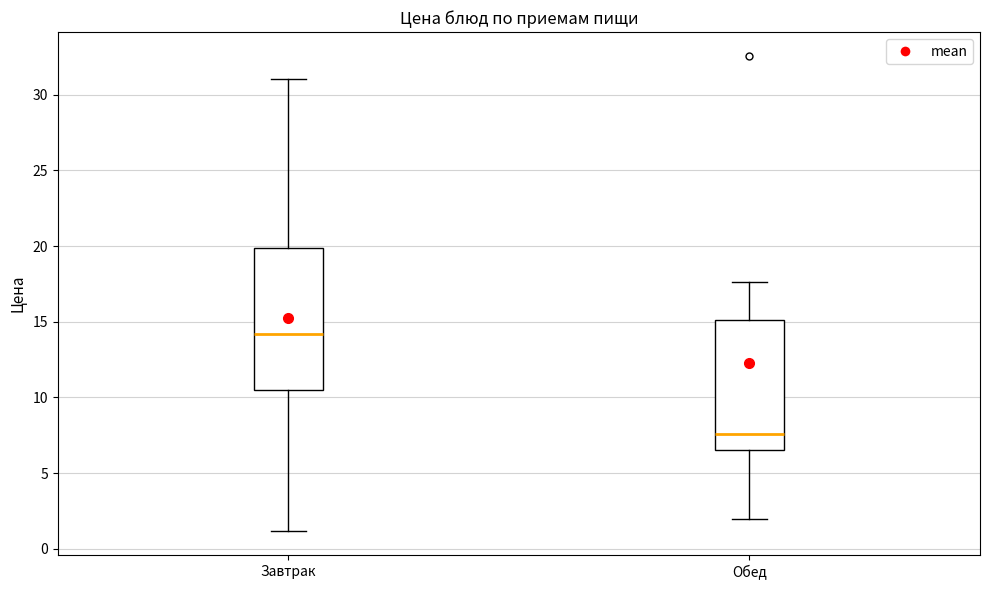

Which box is the tallest, from its lower edge to its upper edge?

Завтрак